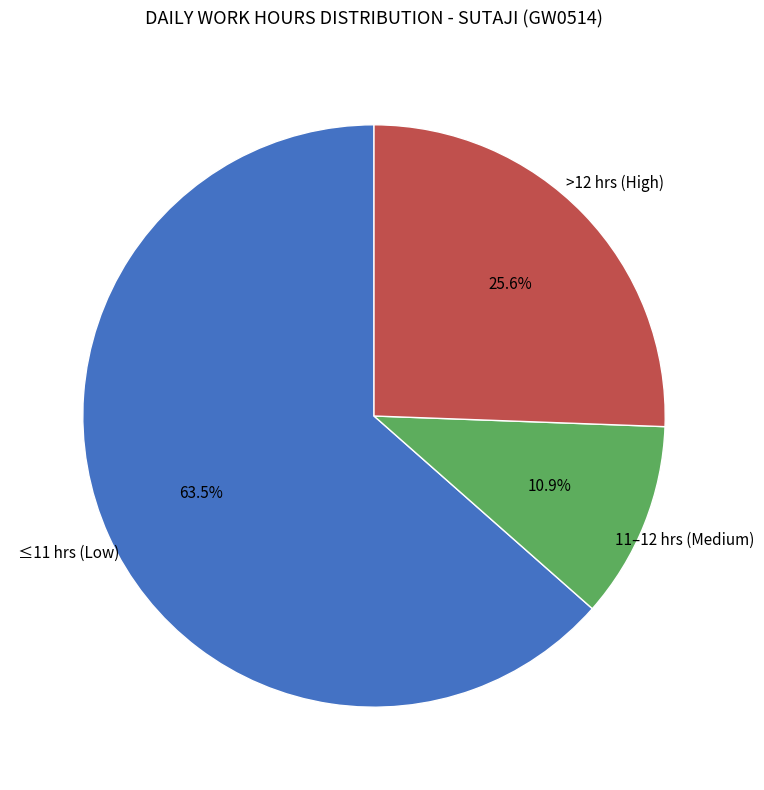

How many segments does this pie chart have?

3